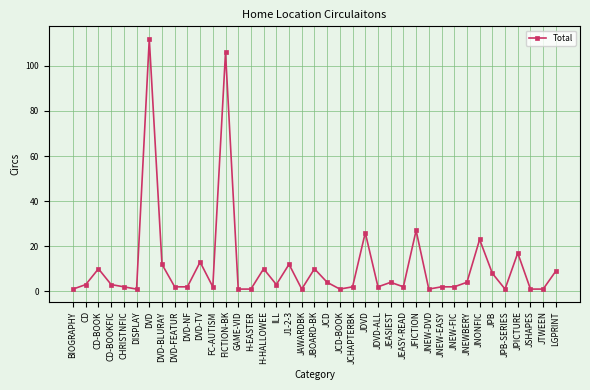

What is the smallest value displayed?

1